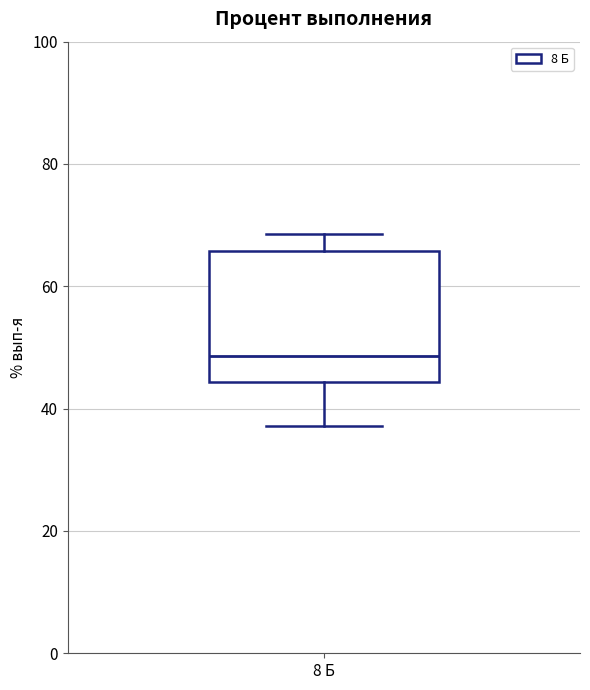

Transcribe this box plot: give where the median line is, the range the box spans, and where the two whiskers end, as read against the y-axis. The values are not printed on the chart, so give them approximately, as read against the axis.

median 48, box 44 to 66, whiskers 38 to 68